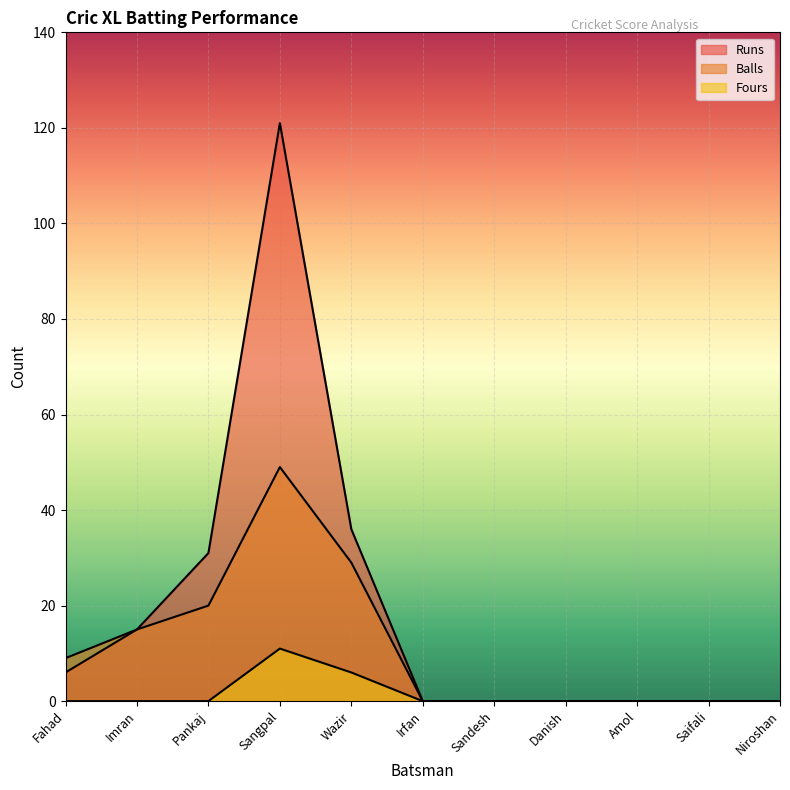

True or false: Runs and Balls intersect in this chart.

False